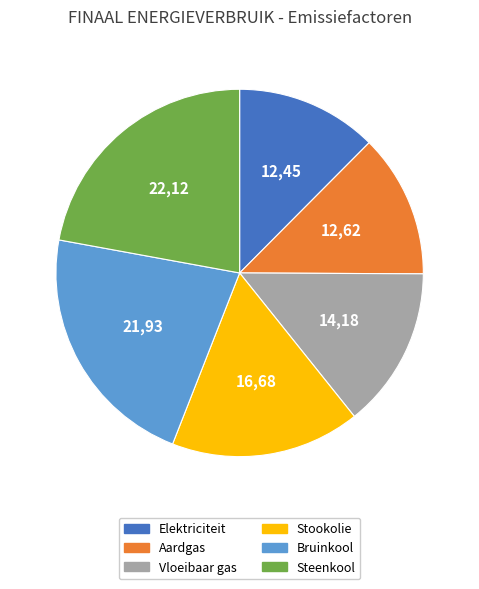

Combined, do Vloeibaar gas and Steenkool account for over 50%?

No